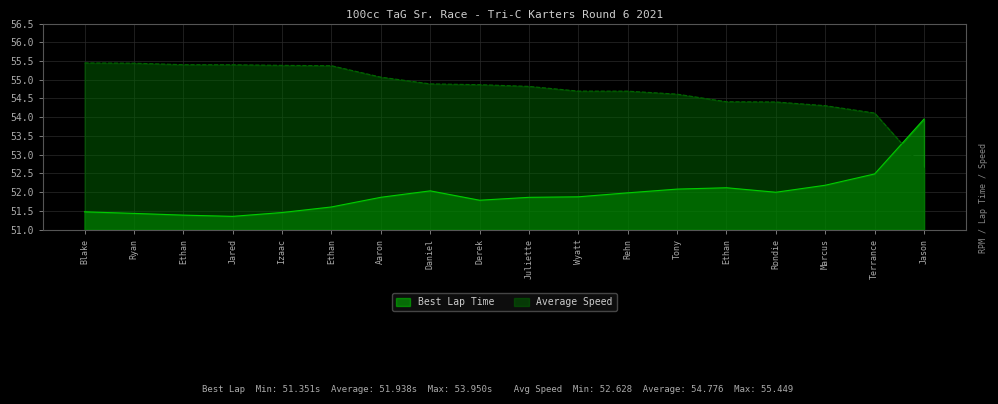

Which series has the widest spread of values?

Average Speed